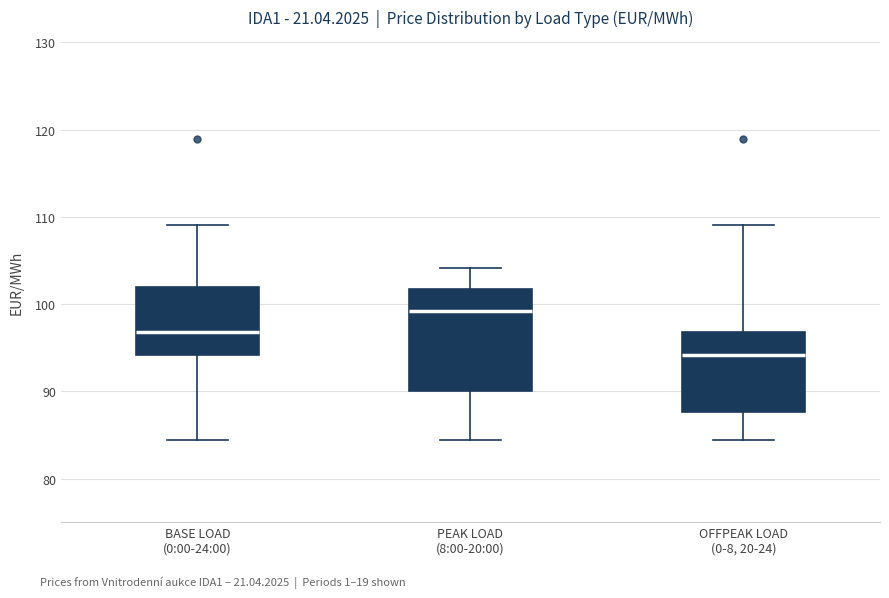

Which box has the lowest median line?

OFFPEAK LOAD (0-8, 20-24)